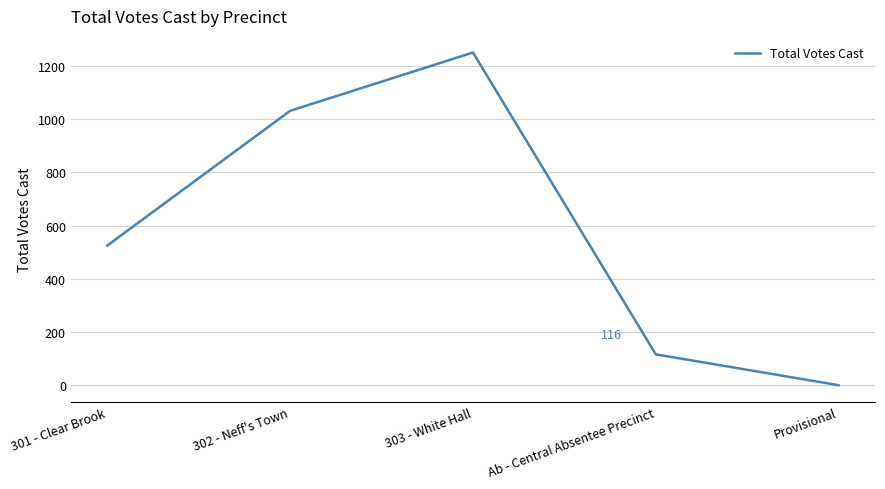

At which label is the value closest to 625?

301 - Clear Brook